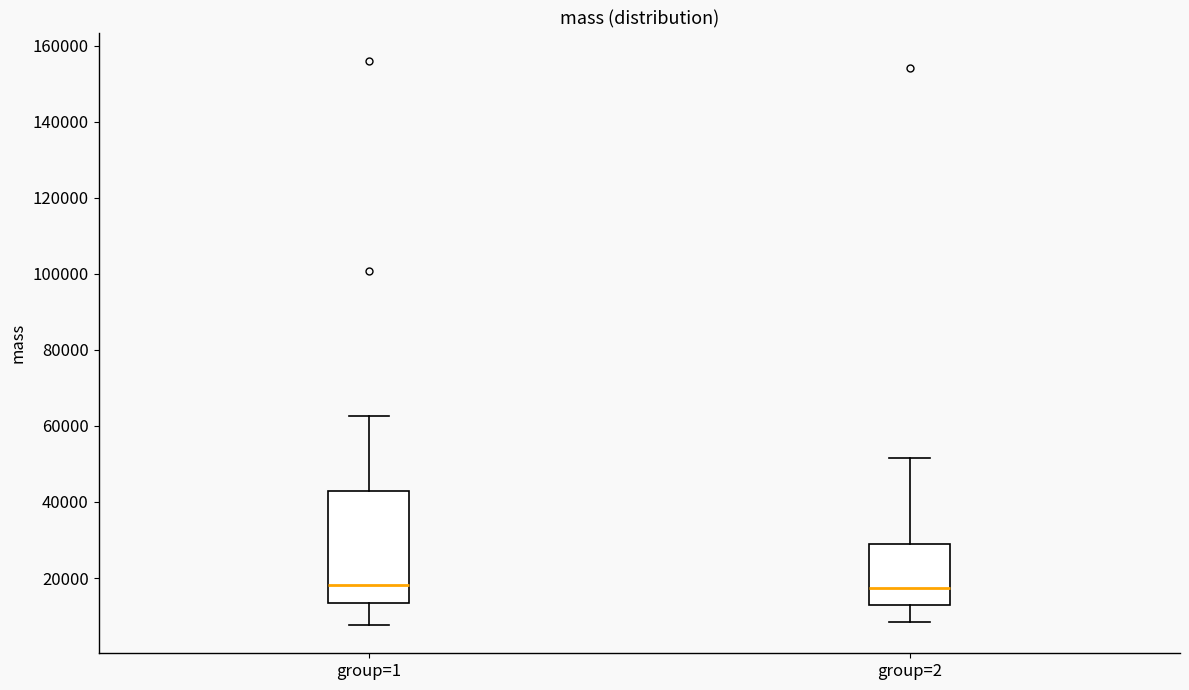

Reading left to right, transcribe this box plot: for each box, give where its median line is, the range the box spans, and where its two whiskers end, as read against the y-axis. The values are not printed on the chart, so give them approximately, as read against the axis.

group=1: median 18000, box 14000 to 42000, whiskers 8000 to 62000
group=2: median 18000, box 12000 to 28000, whiskers 8000 to 52000